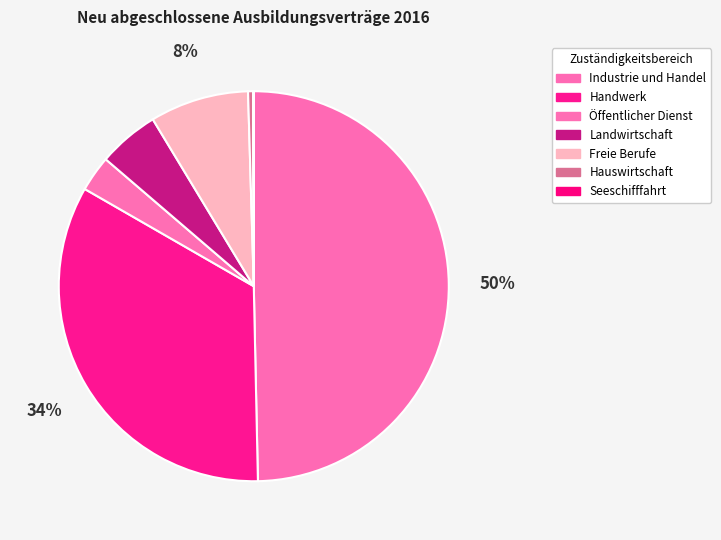

The Handwerk slice represents 43% of the pie. True or false?

False